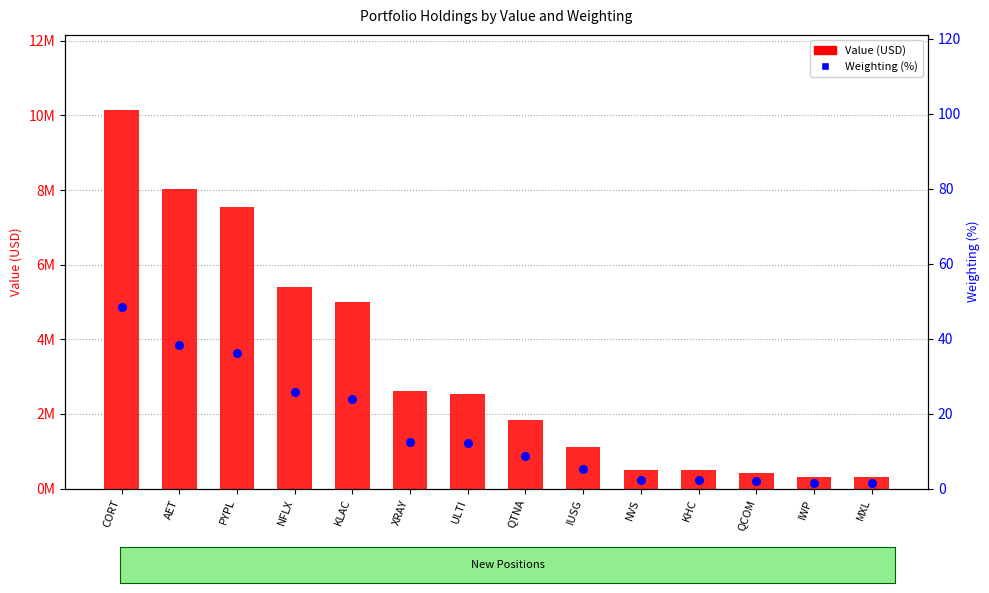

What are all the series names shown in the legend?

Value (USD), Weighting (%)